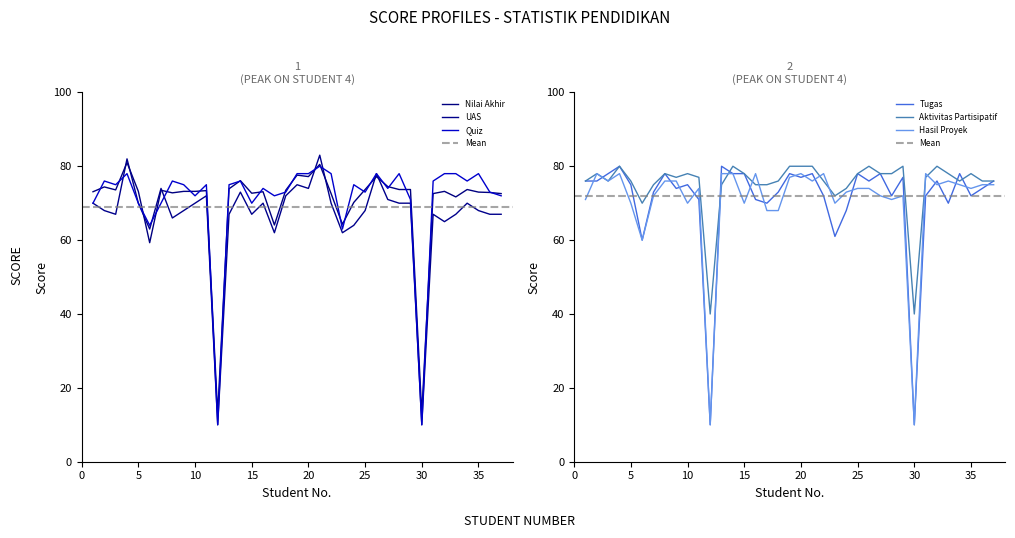

Reading left to right, transcribe all the data shown in this chart.

Nilai Akhir: 73.1	74.4	73.6	81.0	73.2	59.3	73.5	72.8	73.2	73.2	73.4	13.0	73.9	76.1	72.7	73.1	64.1	73.5	77.6	77.2	80.5	72.6	64.3	70.2	73.7	77.2	74.5	73.7	73.7	13.0	72.6	73.2	71.7	73.7	73.0	72.9	72.6
UAS: 70.0	68.0	67.0	82.0	70.0	63.0	74.0	66.0	68.0	70.0	72.0	10.0	67.0	73.0	67.0	70.0	62.0	72.0	75.0	74.0	83.0	70.0	62.0	64.0	68.0	78.0	71.0	70.0	70.0	10.0	67.0	65.0	67.0	70.0	68.0	67.0	67.0
Quiz: 70.0	76.0	75.0	78.0	70.0	64.0	70.0	76.0	75.0	72.0	75.0	10.0	75.0	76.0	70.0	74.0	72.0	73.0	78.0	78.0	80.0	78.0	63.0	75.0	73.0	78.0	74.0	78.0	71.0	10.0	76.0	78.0	78.0	76.0	78.0	73.0	72.0
Tugas: 76.0	76.0	78.0	80.0	75.0	60.0	73.0	78.0	74.0	75.0	71.0	10.0	80.0	78.0	78.0	71.0	70.0	73.0	78.0	77.0	78.0	72.0	61.0	68.0	78.0	76.0	78.0	72.0	77.0	10.0	72.0	76.0	70.0	78.0	72.0	74.0	76.0
Aktivitas Partisipatif: 76.0	78.0	76.0	80.0	76.0	70.0	75.0	78.0	77.0	78.0	77.0	40.0	75.0	80.0	78.0	75.0	75.0	76.0	80.0	80.0	80.0	76.0	72.0	74.0	78.0	80.0	78.0	78.0	80.0	40.0	77.0	80.0	78.0	76.0	78.0	76.0	76.0
Hasil Proyek: 71.0	78.0	76.0	78.0	70.0	60.0	72.0	76.0	76.0	70.0	74.0	10.0	78.0	78.0	70.0	78.0	68.0	68.0	77.0	78.0	76.0	78.0	70.0	73.0	74.0	74.0	72.0	71.0	72.0	10.0	78.0	75.0	76.0	75.0	74.0	75.0	75.0